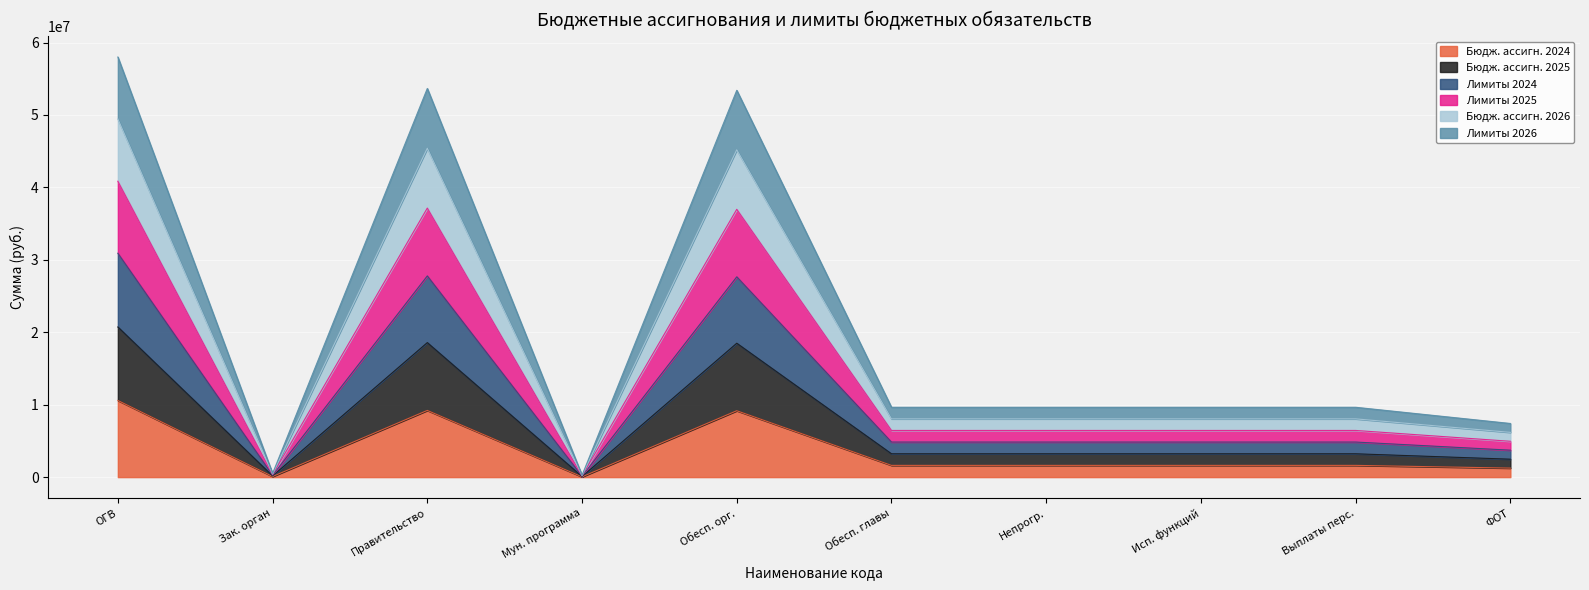

What is the maximum value for Бюдж. ассигн. 2024?

10584625.9